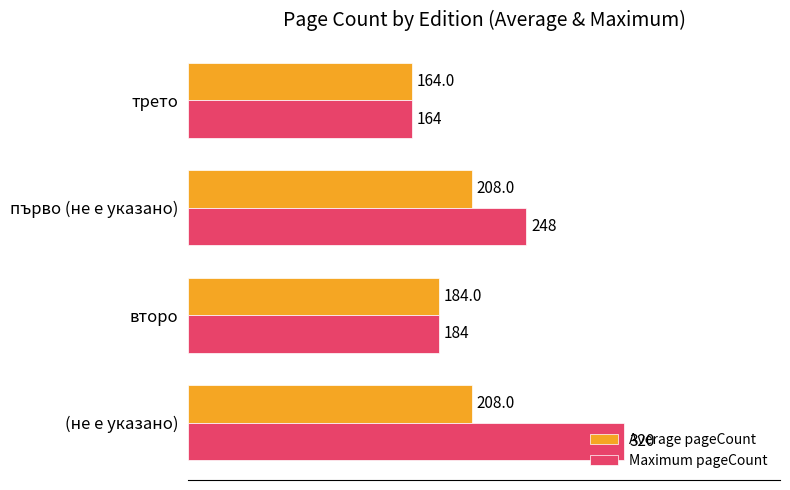

Rank the series by their average value, from highest to lowest.

Maximum pageCount, Average pageCount